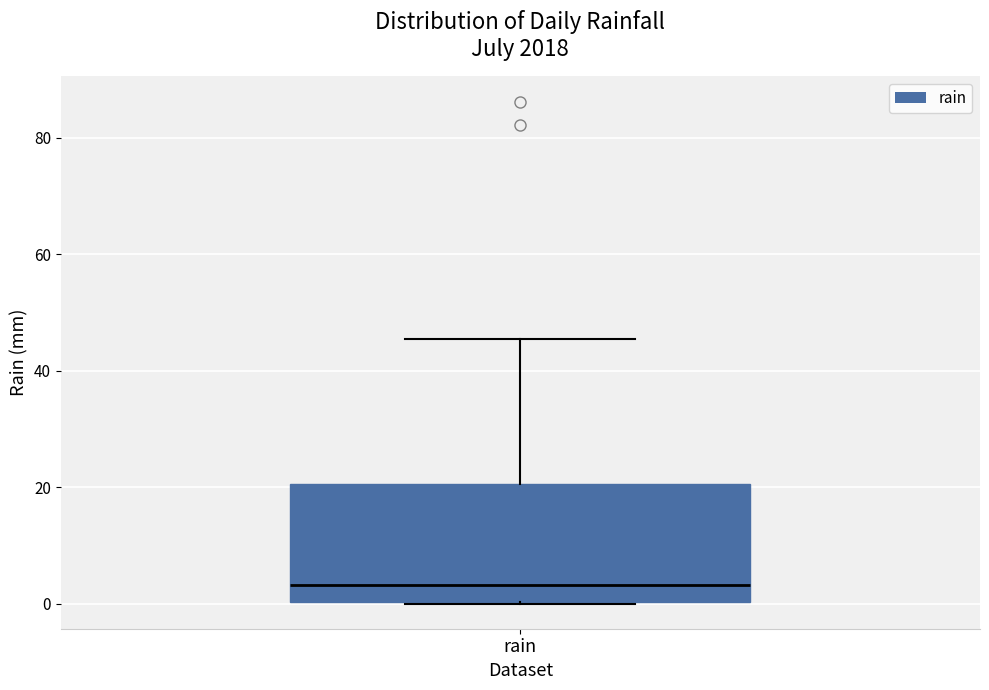

Transcribe this box plot: give where the median line is, the range the box spans, and where the two whiskers end, as read against the y-axis. The values are not printed on the chart, so give them approximately, as read against the axis.

median 4, box 0 to 20, whiskers 0 to 46